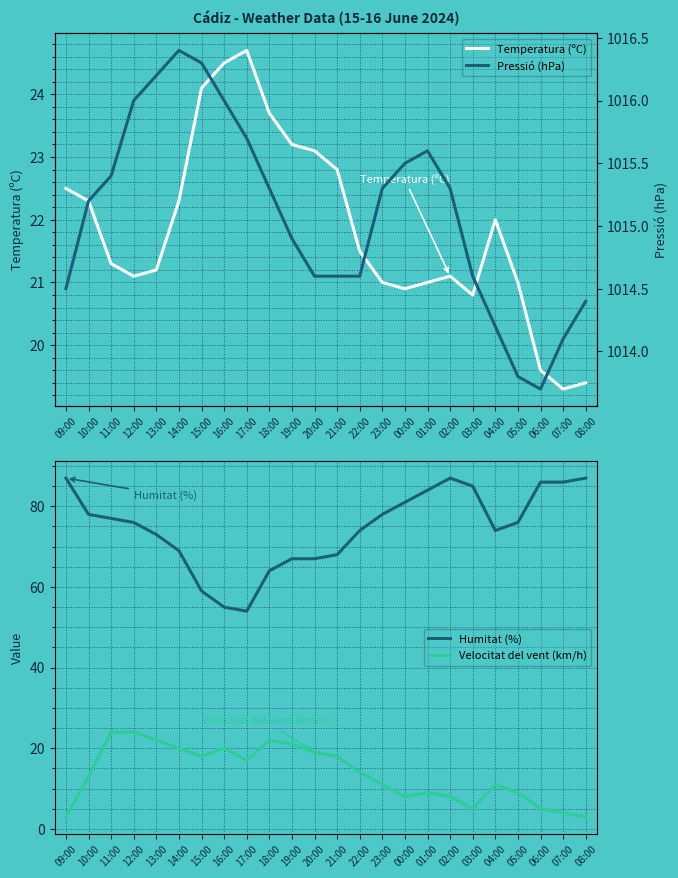

At which category is the sum across all series the highest?

11:00